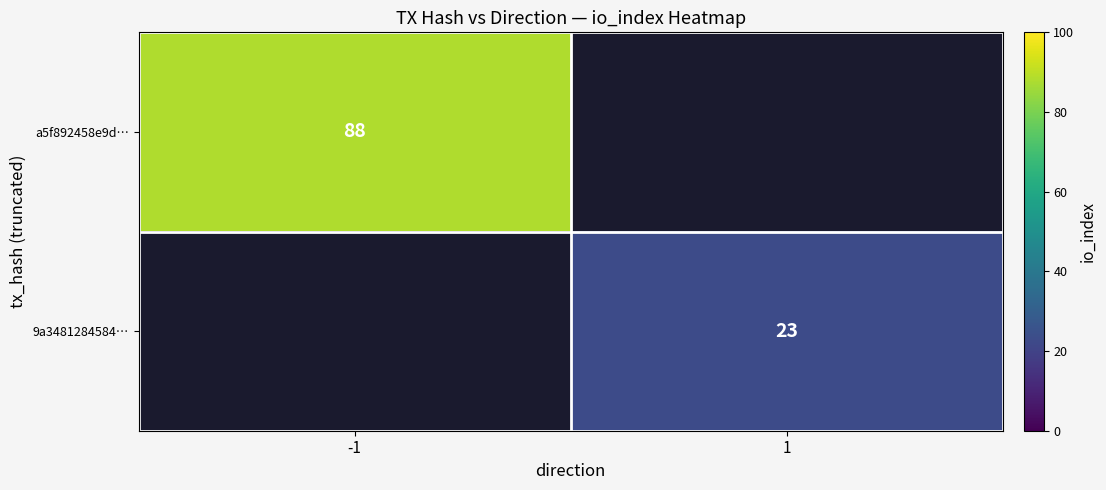

At how many categories does at least one series exceed 76?

1